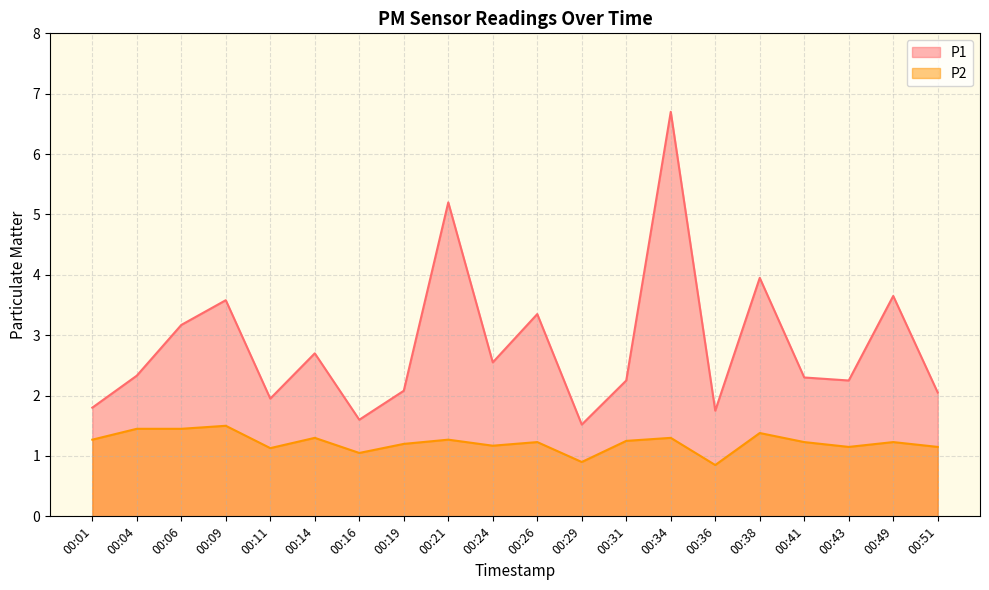

True or false: P2 and P1 intersect in this chart.

False